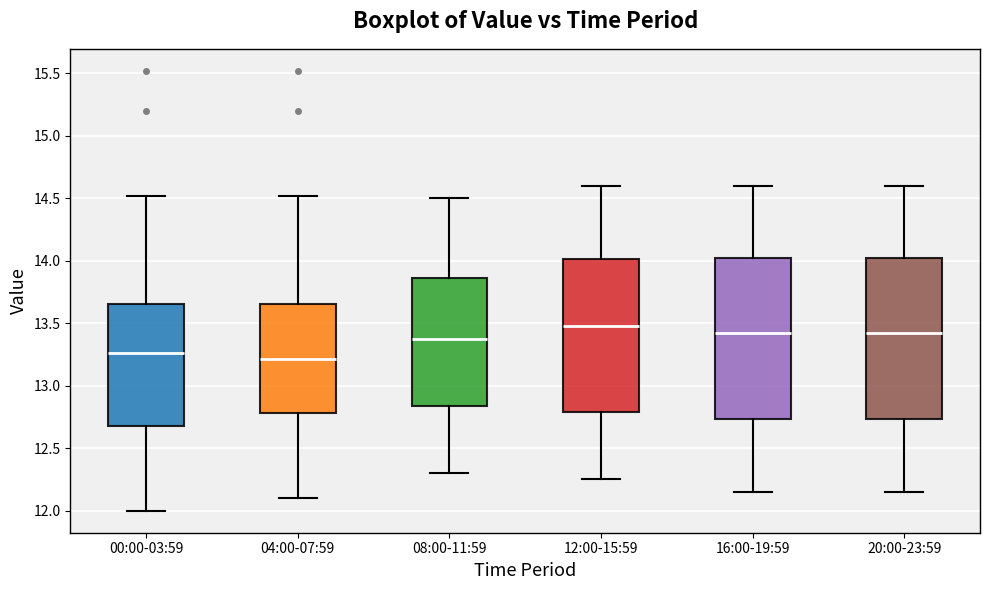

Where does the lower whisker of the box for 12:00-15:59 end on the y-axis? The values are not printed on the chart, so give them approximately, as read against the axis.

12.25